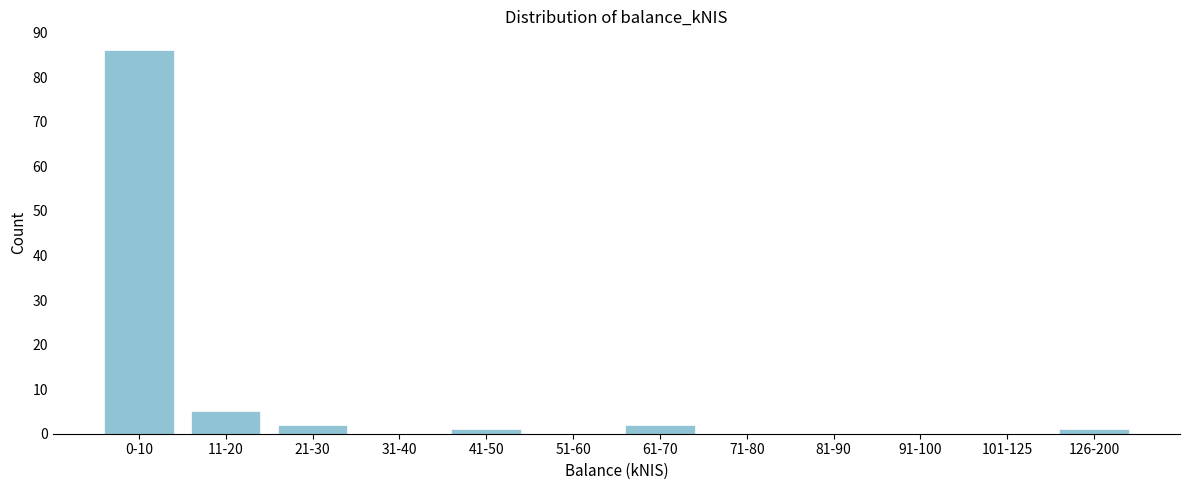

Reading right to left, transcribe all the data shown in this chart.

126-200=1	101-125=0	91-100=0	81-90=0	71-80=0	61-70=2	51-60=0	41-50=1	31-40=0	21-30=2	11-20=5	0-10=86